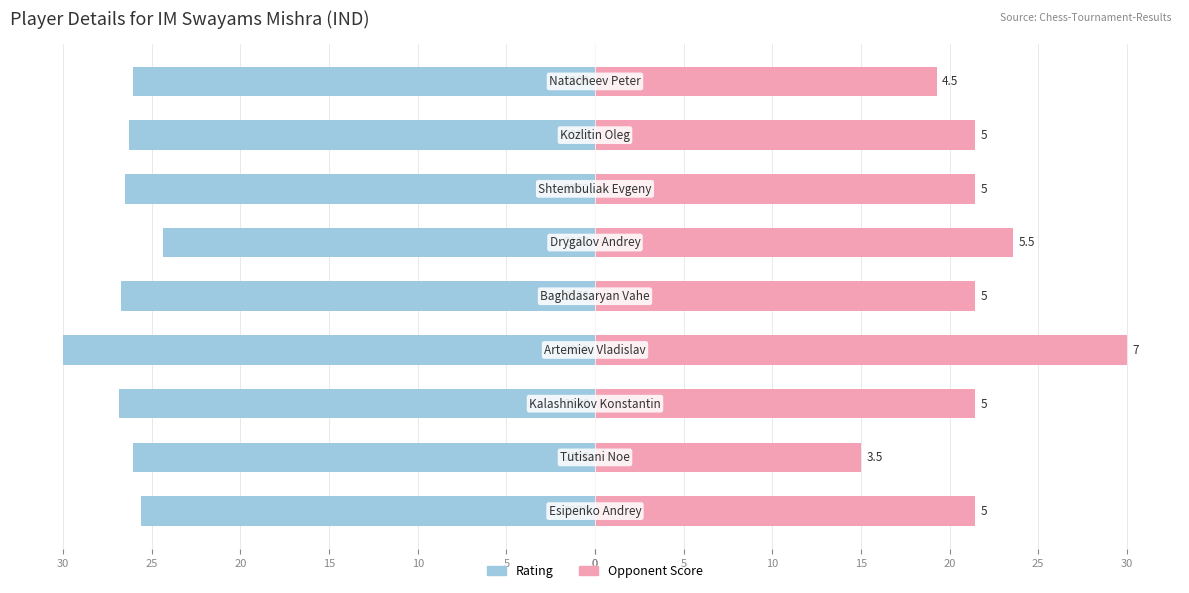

What is the average value of the Opponent Score series?

21.7